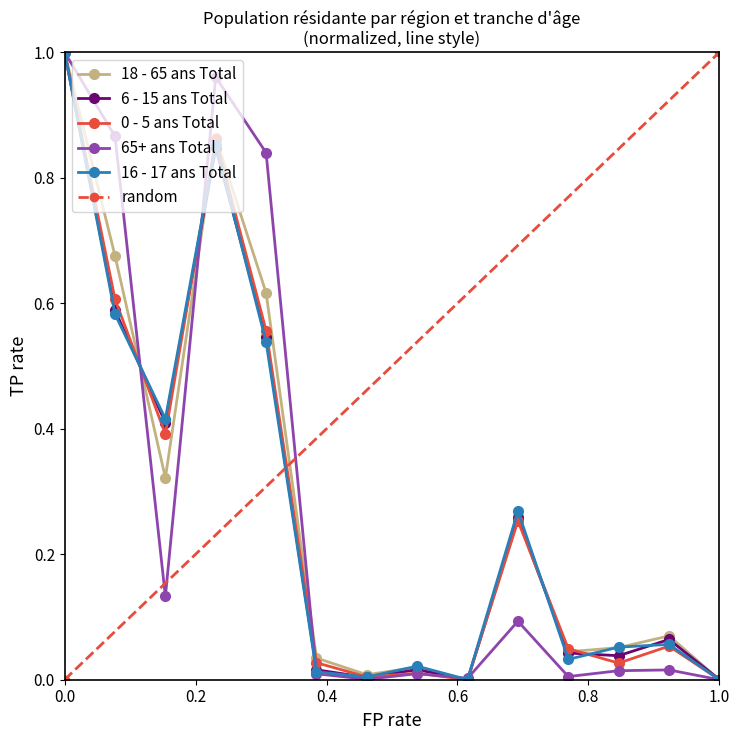

Is it true that 6 - 15 ans Total equals 1.4 at 0.0?

False